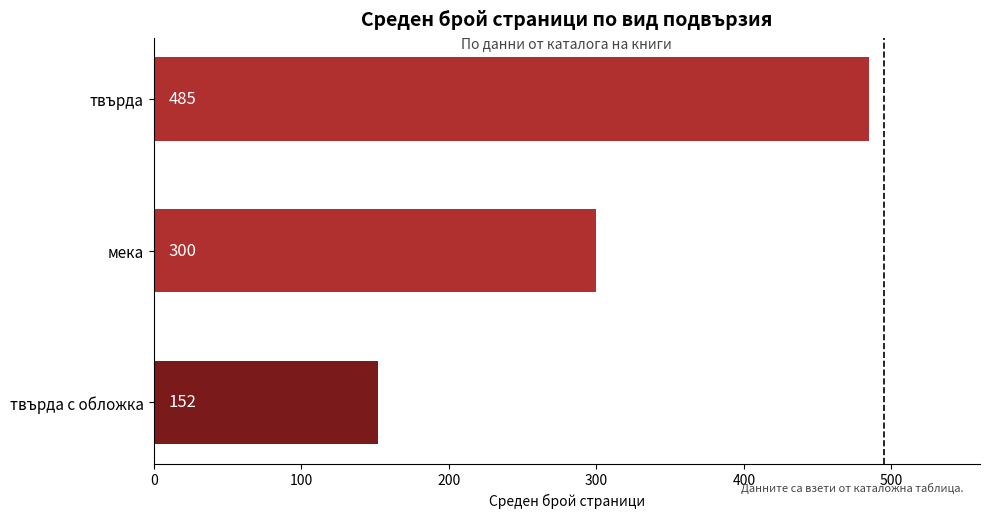

List the labels in order of value, largest first.

твърда, мека, твърда с обложка